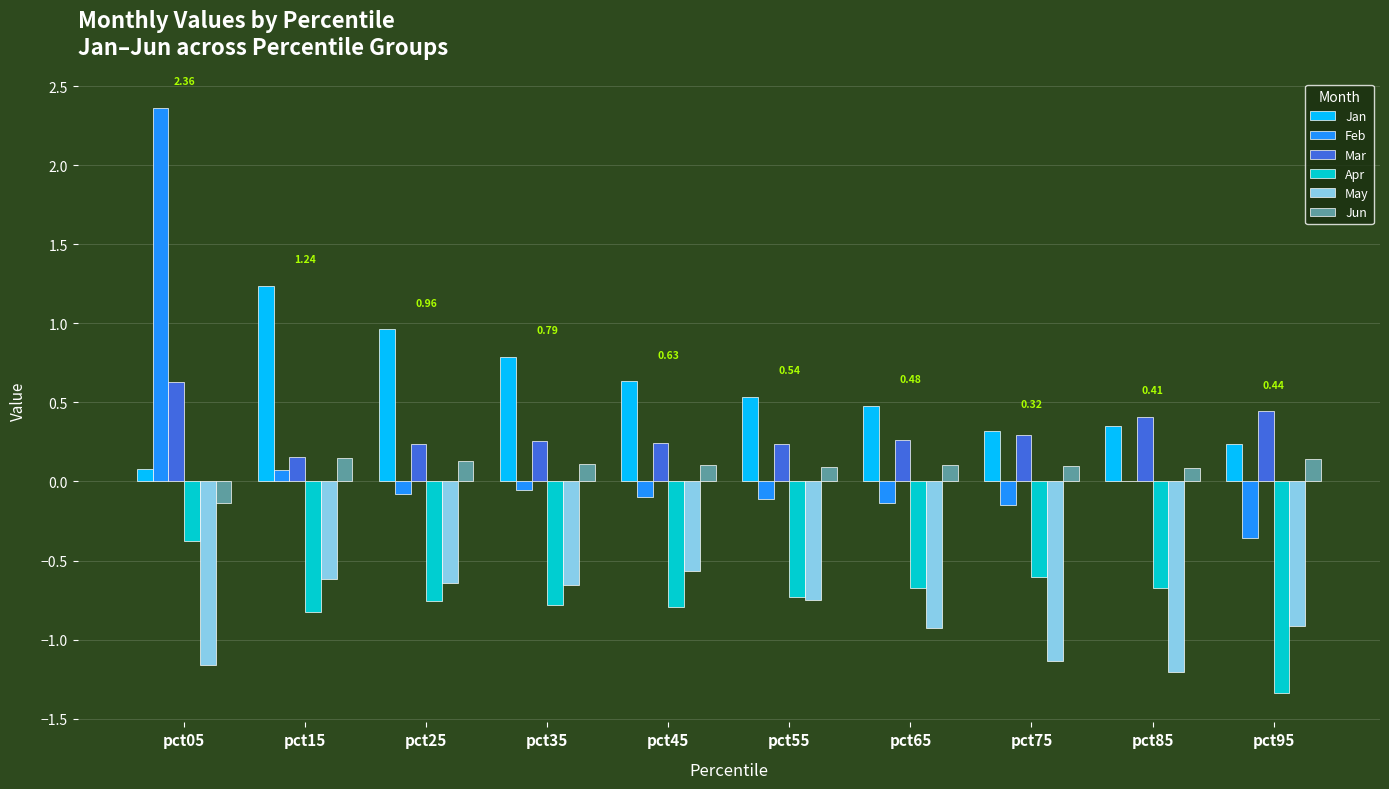

What is the sum of all Jan values?

5.6